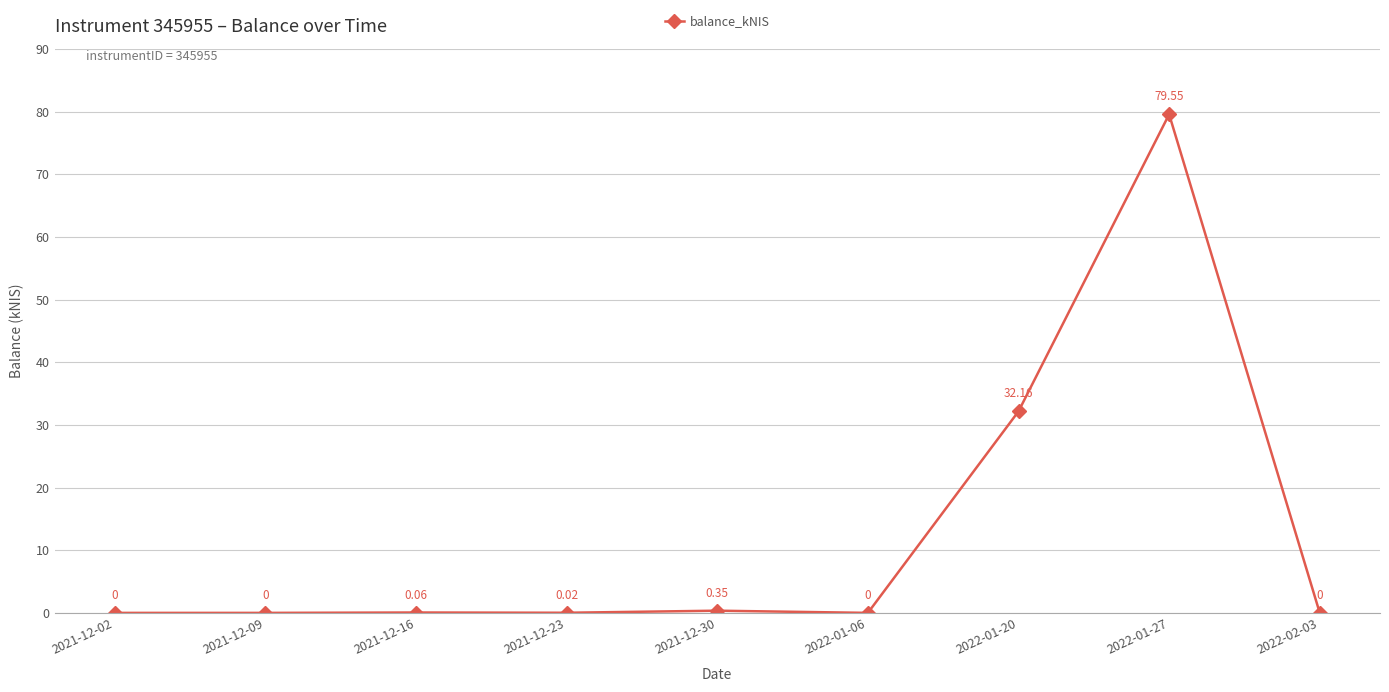

What is the label of the 7th point from the right?

2021-12-16